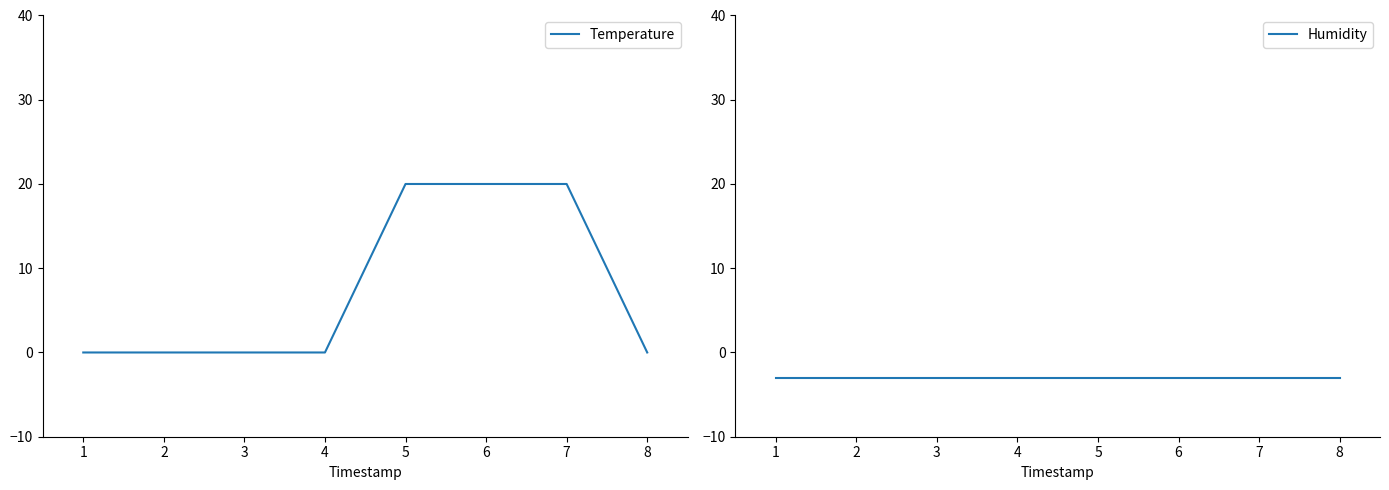

What is the value of the Temperature point at the 7th from the left?

20.0